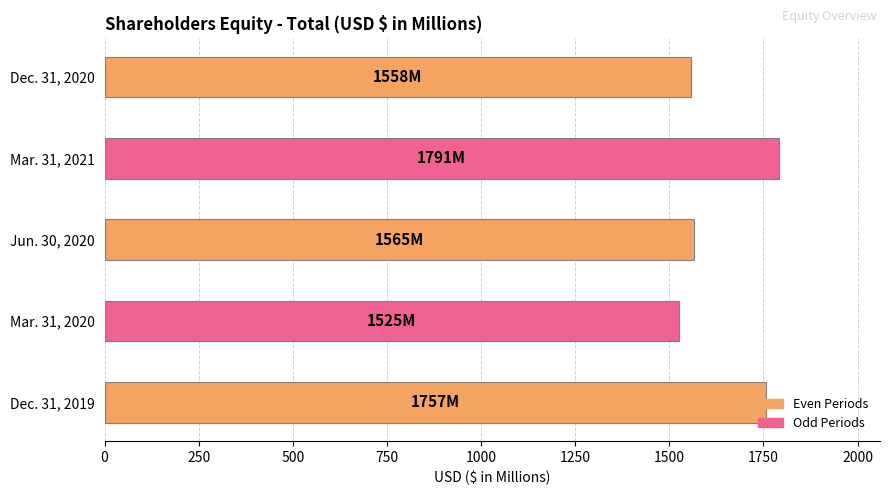

How many categories are shown in the chart?

5